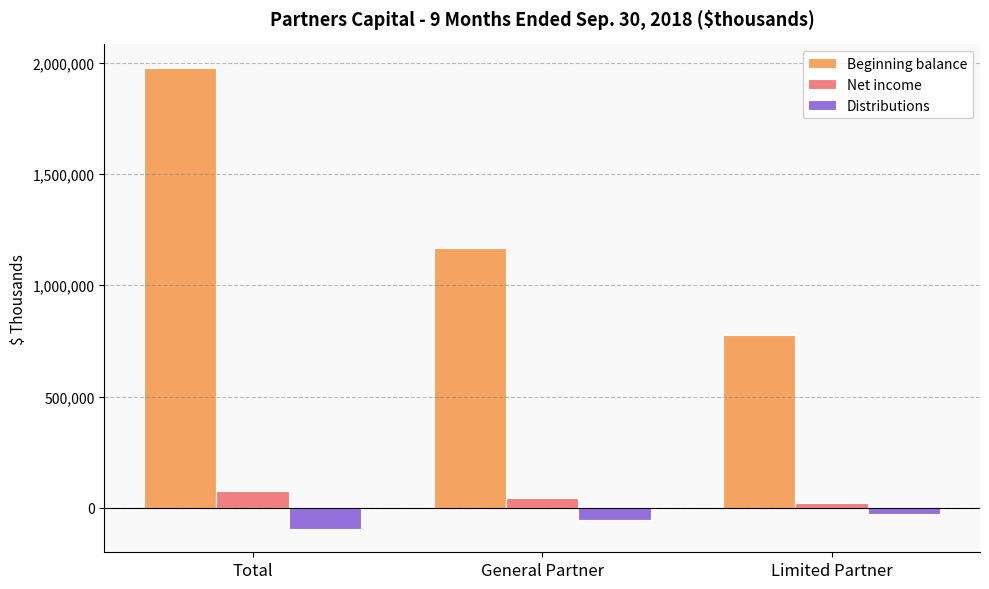

How many data points in Beginning balance are less than 1168282?

1